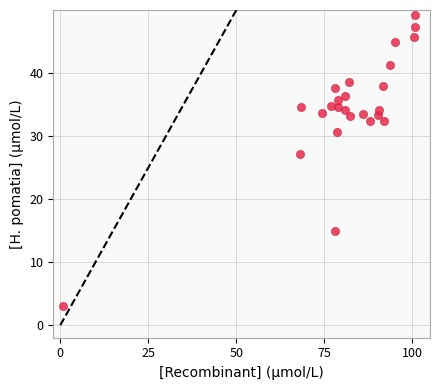

What is the range of X values (max minus min)?

100.1